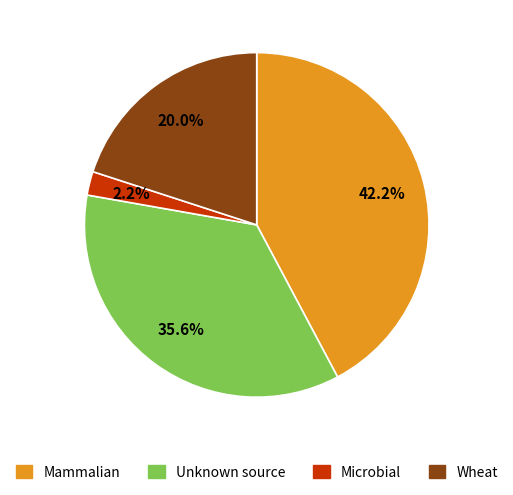

Does any single category account for the majority?

No